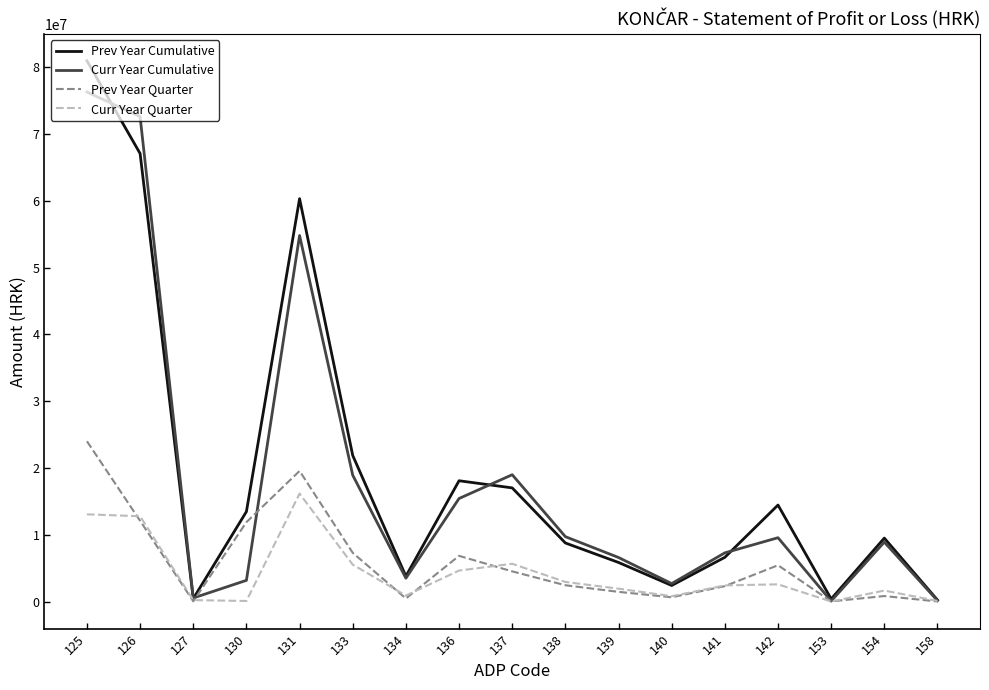

Is the value of Curr Year Quarter at 125 greater than the value of Prev Year Quarter at 141?

Yes